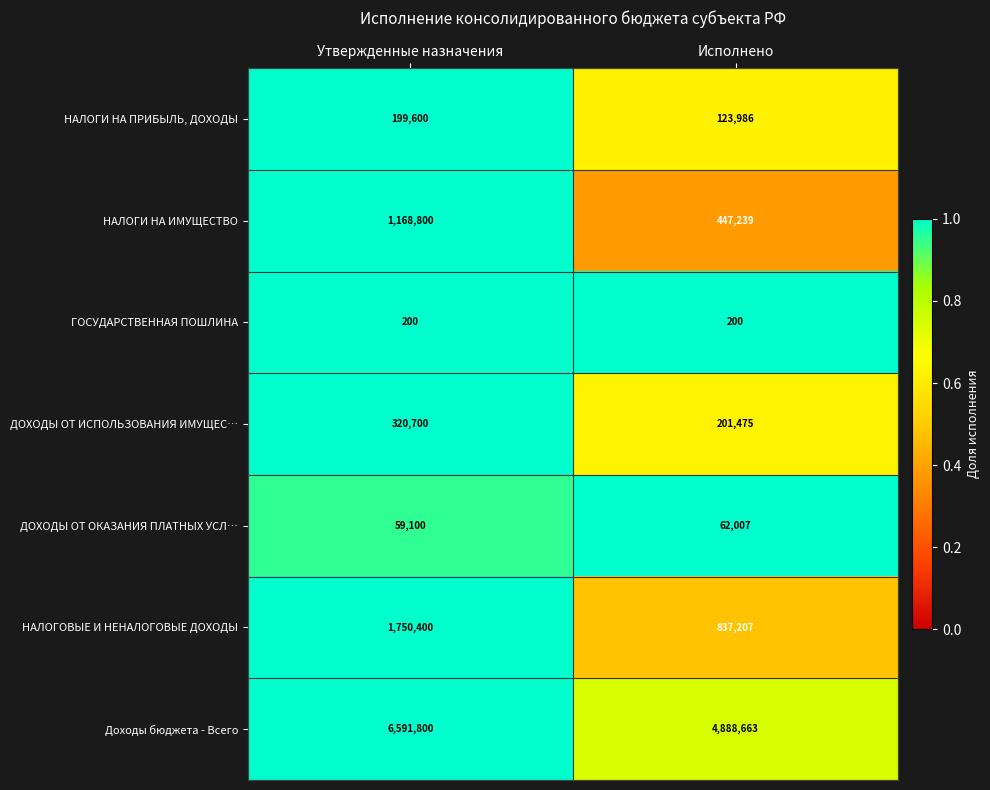

What is the greatest value displayed?

6591800